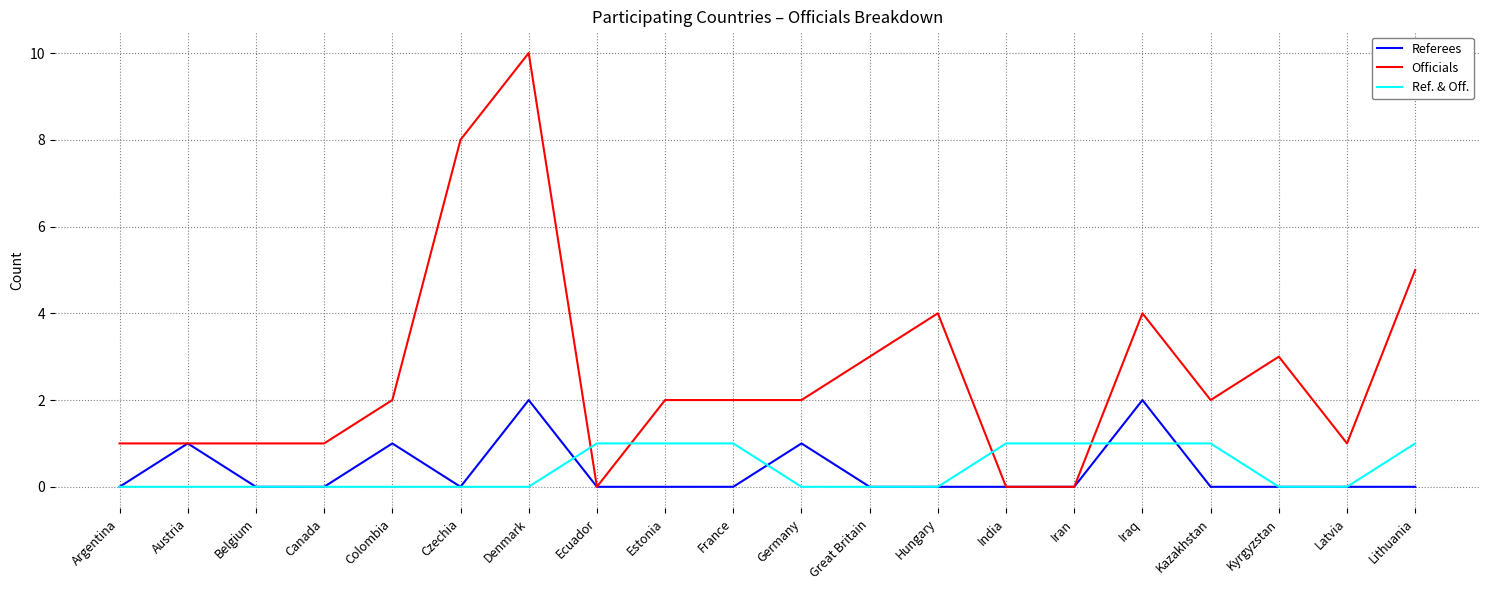

What position from the left is Belgium?

3